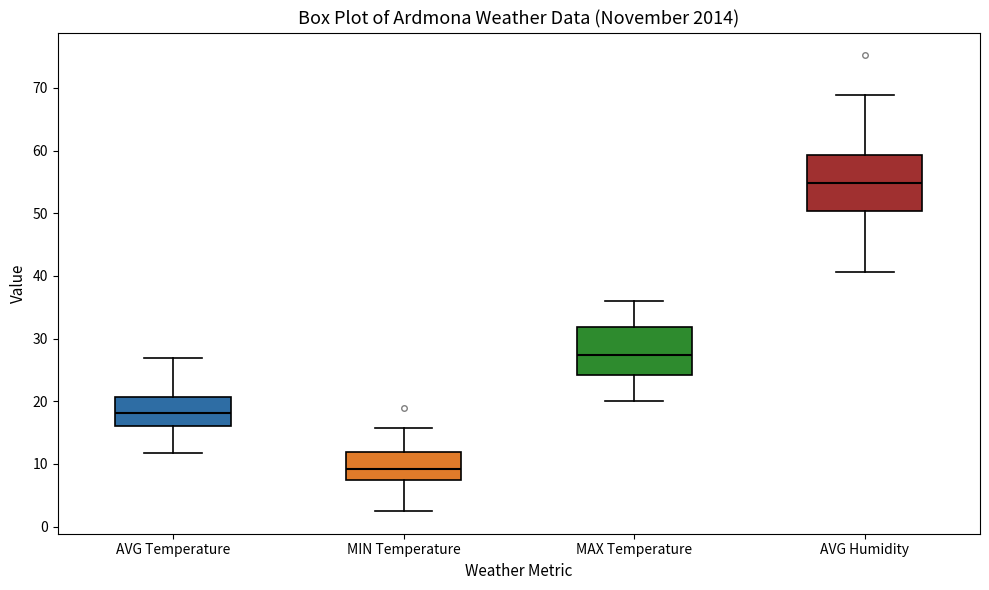

Which box has the highest median line?

AVG Humidity